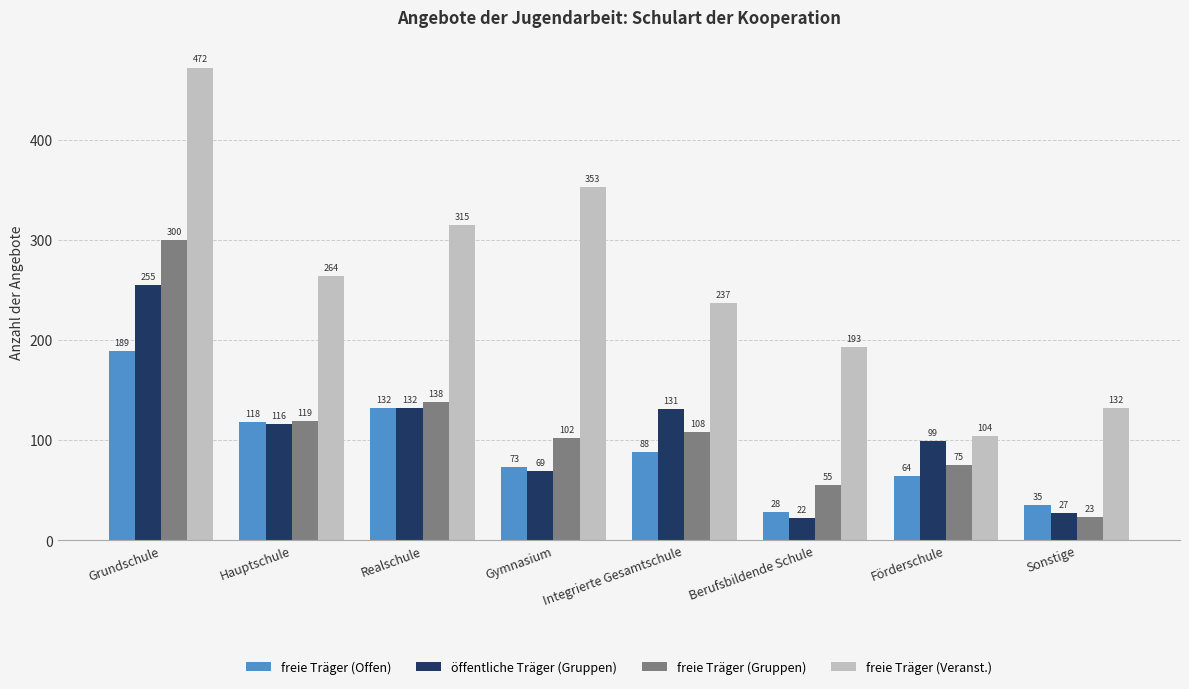

What is the sum of all freie Träger (Offen) values?

727